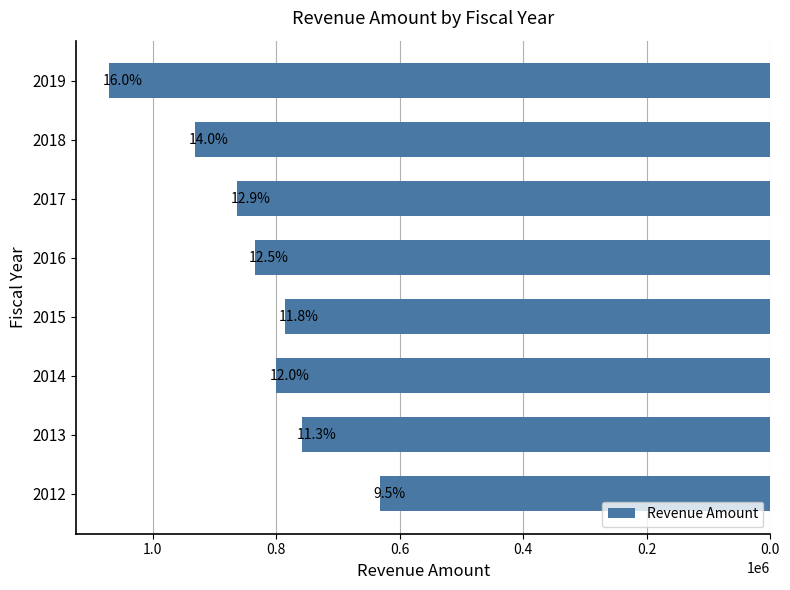

What is the sum of all values?

6674692